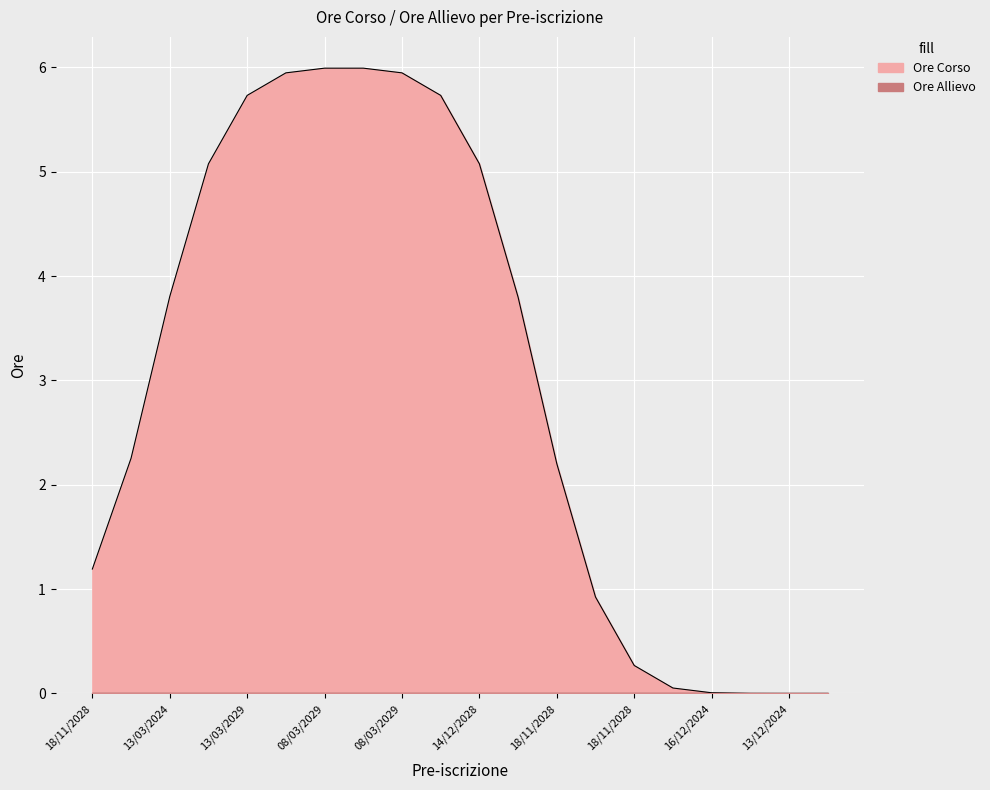

What are all the series names shown in the legend?

Ore Corso, Ore Allievo